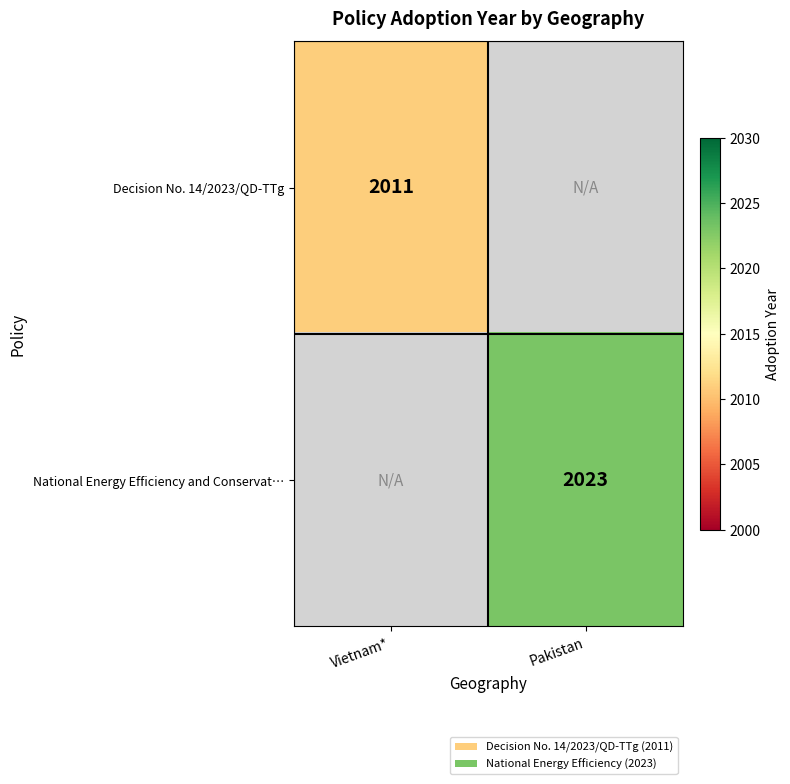

Is the value of Decision No. 14/2023/QD-TTg at Vietnam* greater than the value of National Energy Efficiency and Conservat… at Pakistan?

No